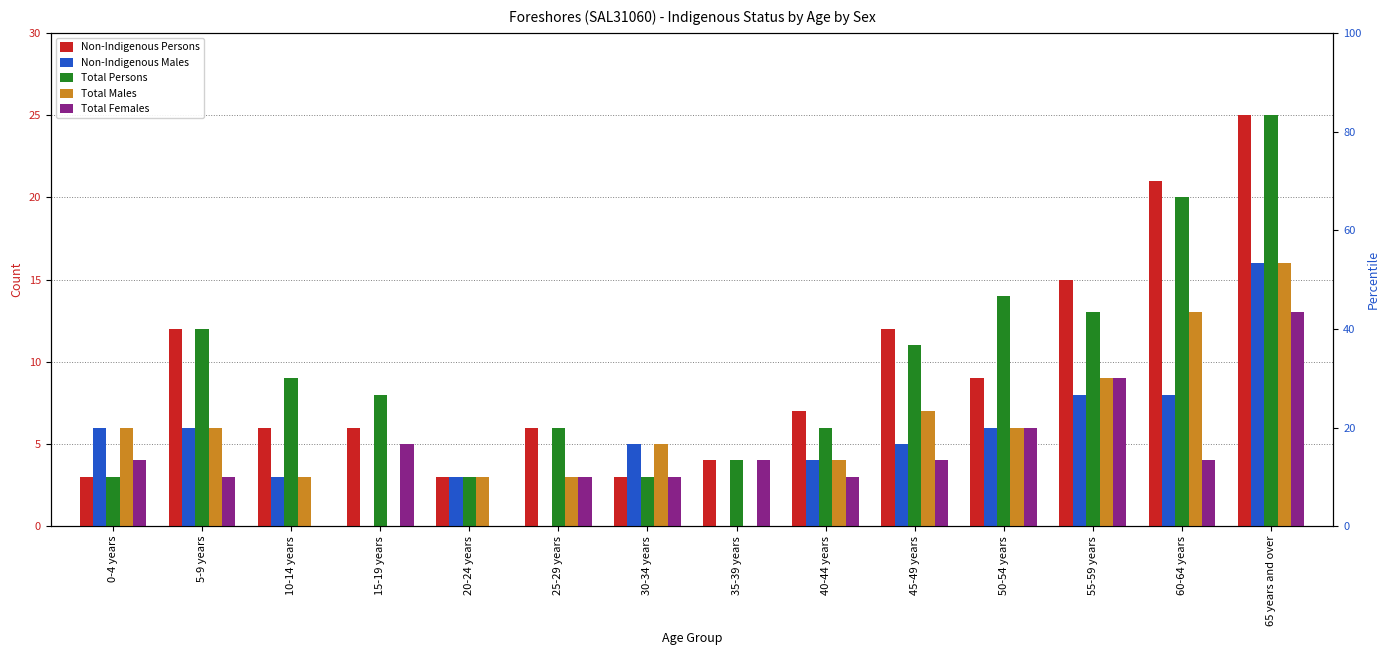

What is the label of the 1st bar from the right?

65 years and over